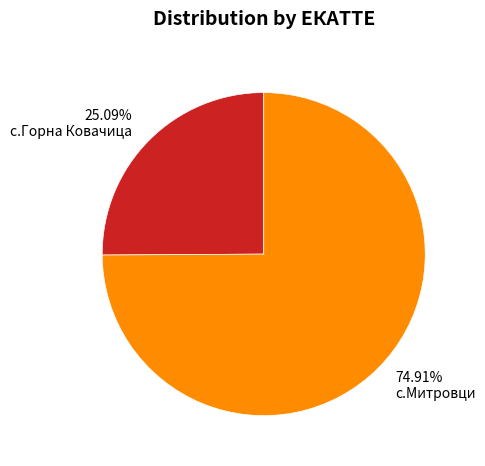

Combined, do с.Митровци and с.Горна Ковачица account for over 50%?

Yes